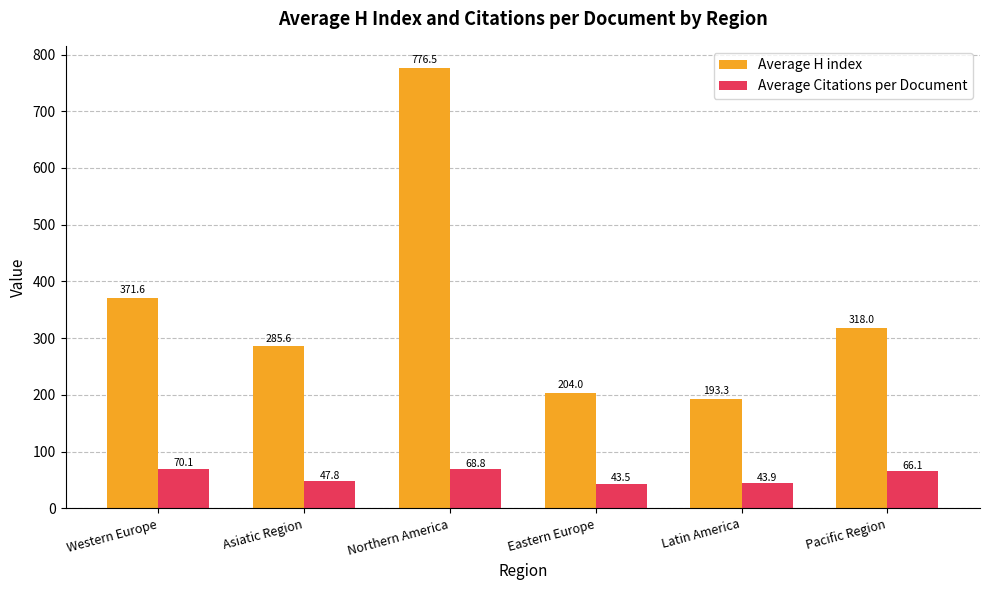

What is the total value across all series at Latin America?

237.3